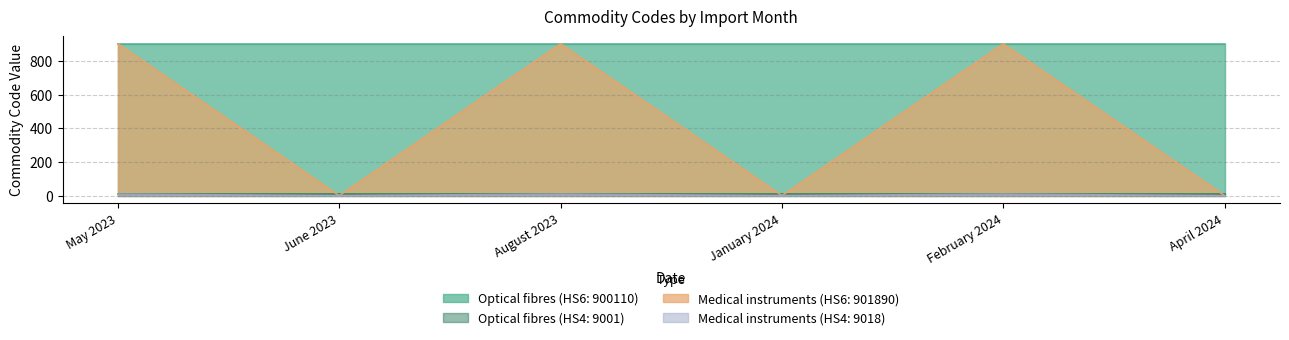

The value of Optical fibres (HS6: 900110) at April 2024 is 215.3. True or false?

False